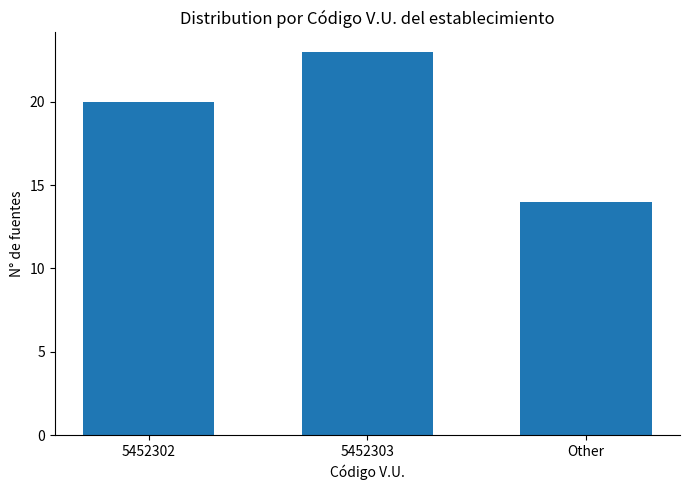

The value at Other is 9. True or false?

False